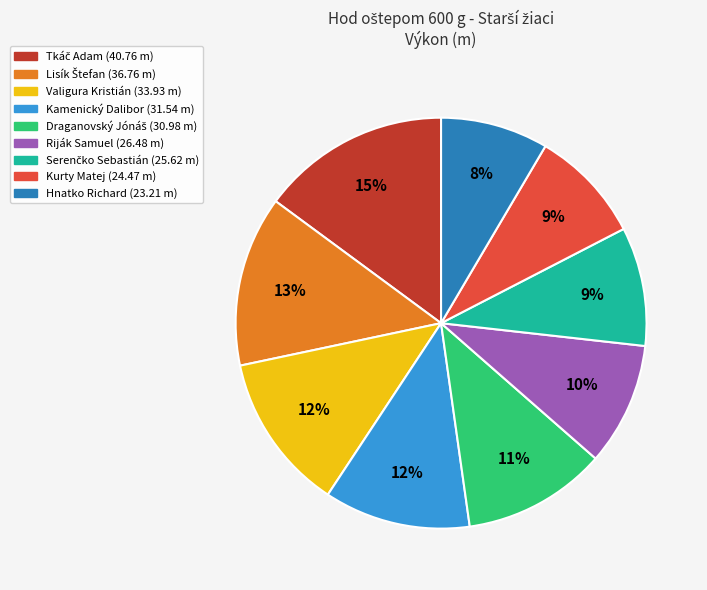

The Hnatko Richard slice represents 18% of the pie. True or false?

False